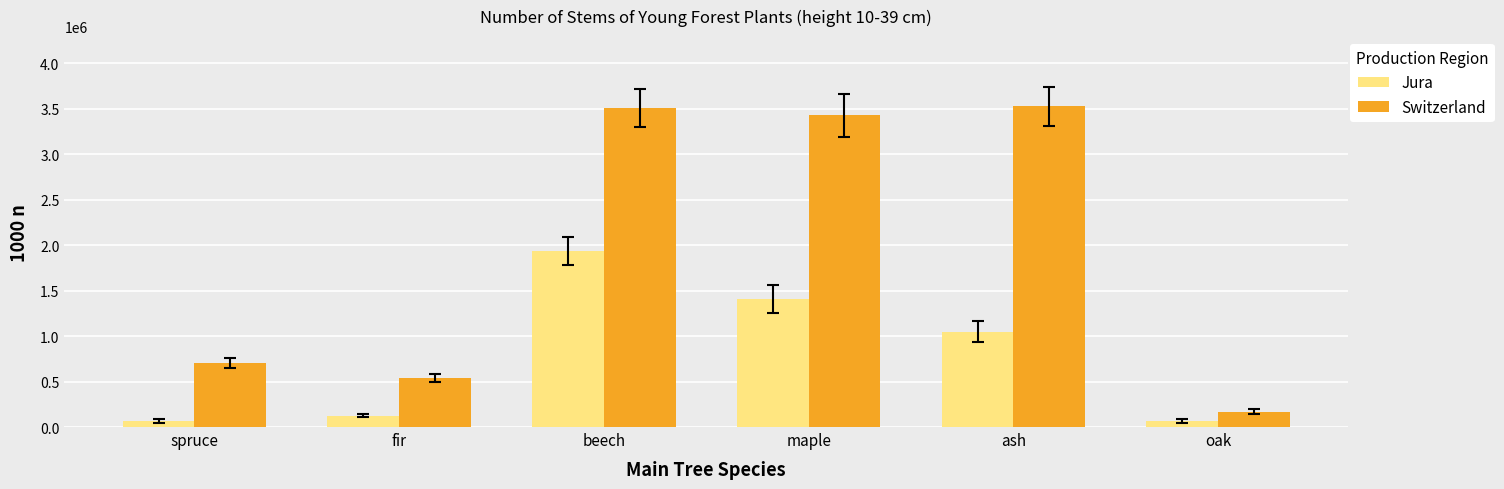

Rank the series at spruce from lowest to highest value.

Jura, Switzerland